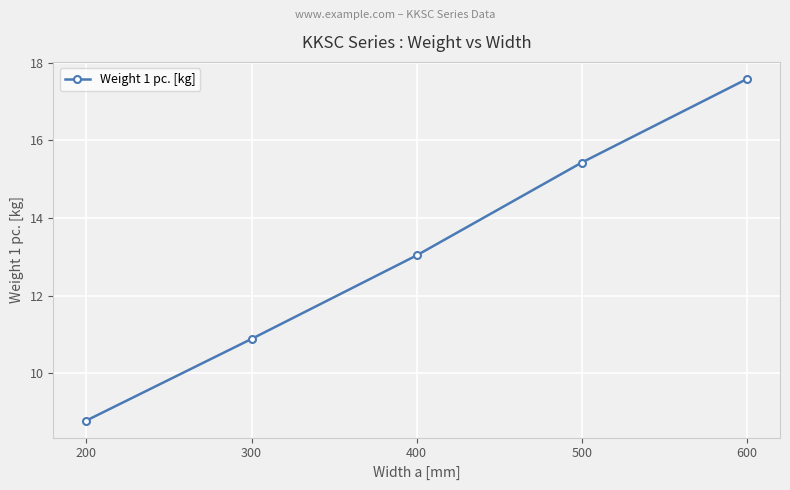

Reading right to left, what are all the values shown in this chart?

600=17.6	500=15.4	400=13.0	300=10.9	200=8.8